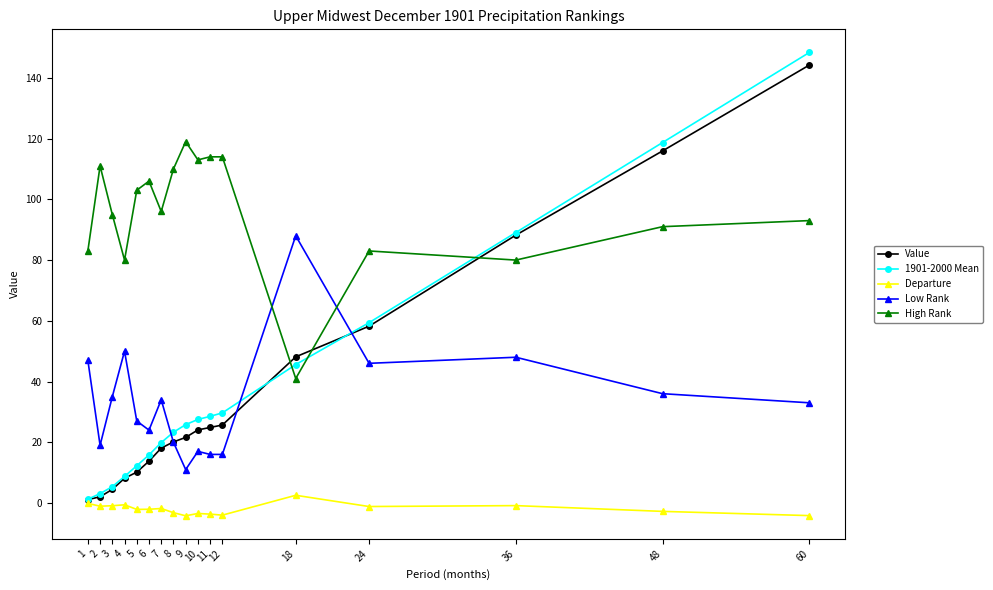

List the series in order of their peak value, lowest first.

Departure, Low Rank, High Rank, Value, 1901-2000 Mean